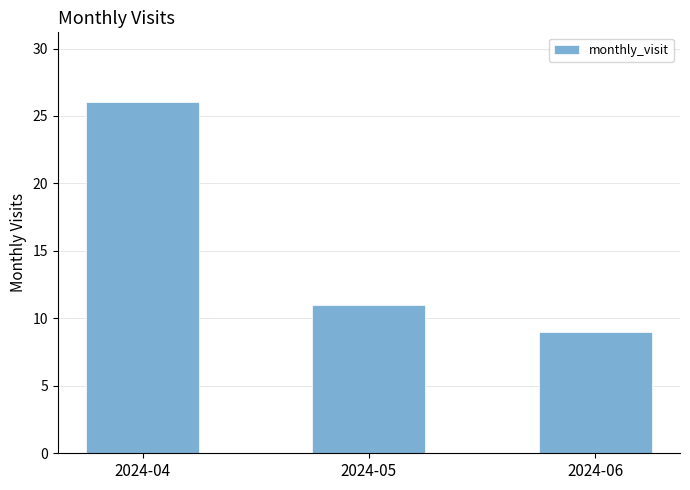

The value at 2024-04 is 11. True or false?

False